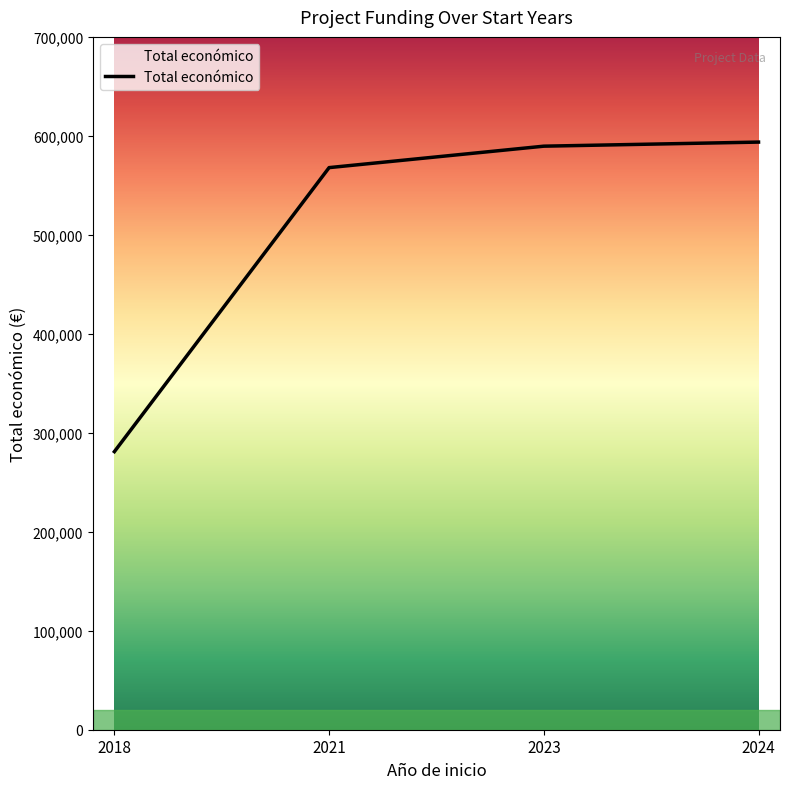

How many lines are shown in the chart?

1